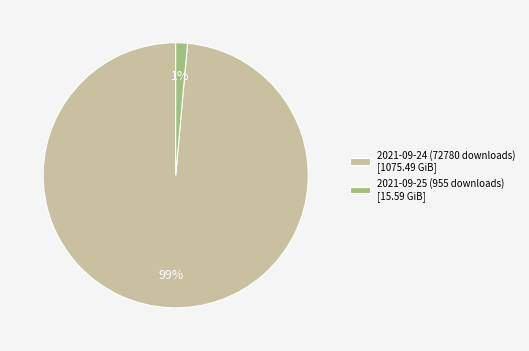

Which slice is the smallest?

2021-09-25 (955 downloads)